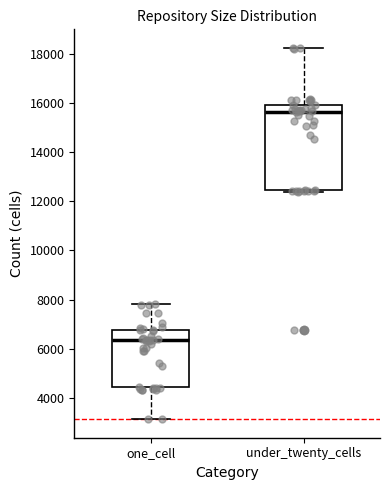

Reading left to right, transcribe this box plot: for each box, give where its median line is, the range the box spans, and where its two whiskers end, as read against the y-axis. The values are not printed on the chart, so give them approximately, as read against the axis.

one_cell: median 6400, box 4400 to 6800, whiskers 3200 to 7800
under_twenty_cells: median 15600, box 12400 to 16000, whiskers 12400 (just below the box's lower edge) to 18200